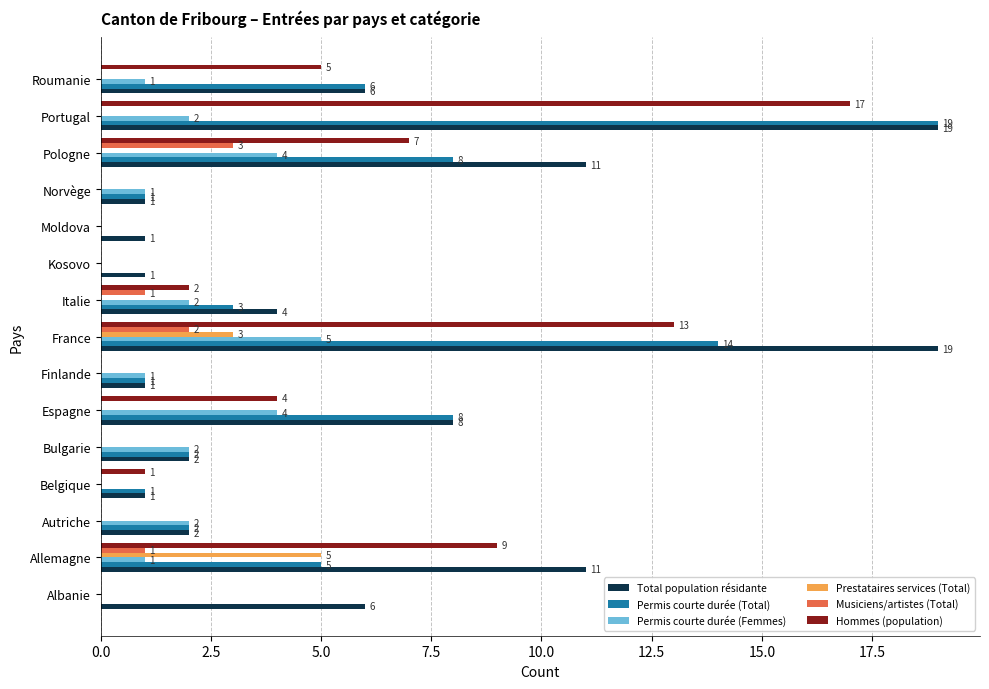

Which series changed the most between Albanie and Moldova?

Total population résidante